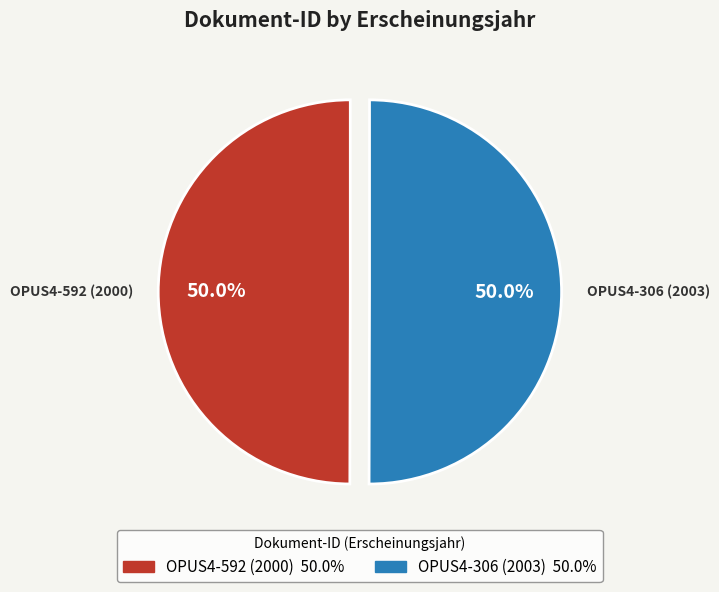

Do OPUS4-306 (2003) and OPUS4-592 (2000) together represent more than half of the pie?

Yes